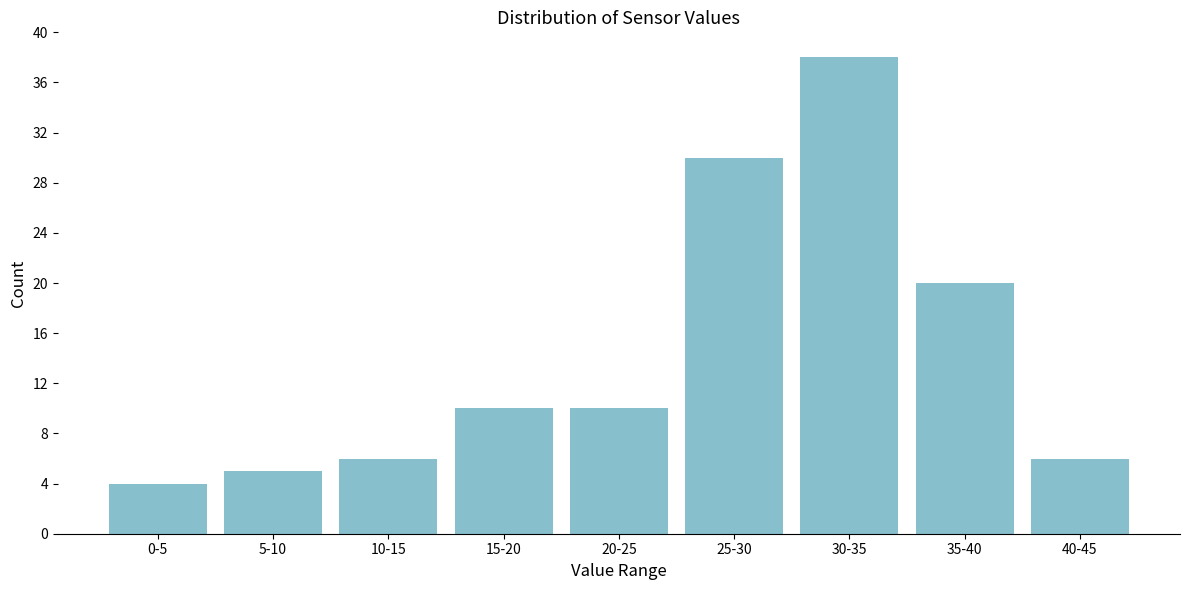

Reading left to right, transcribe all the data shown in this chart.

4	5	6	10	10	30	38	20	6